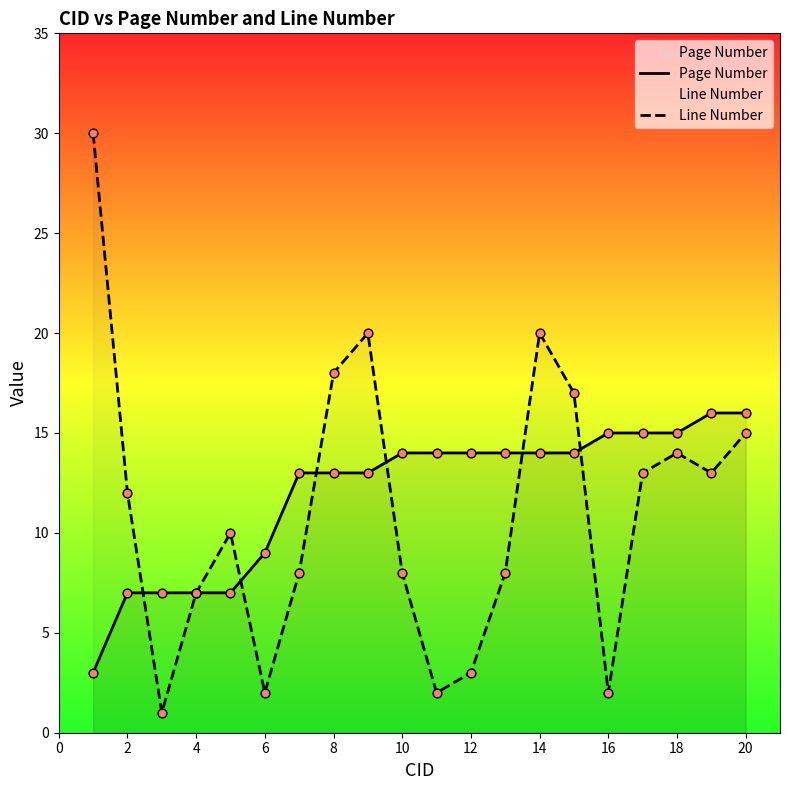

Which series contains the lowest Y value?

Line Number